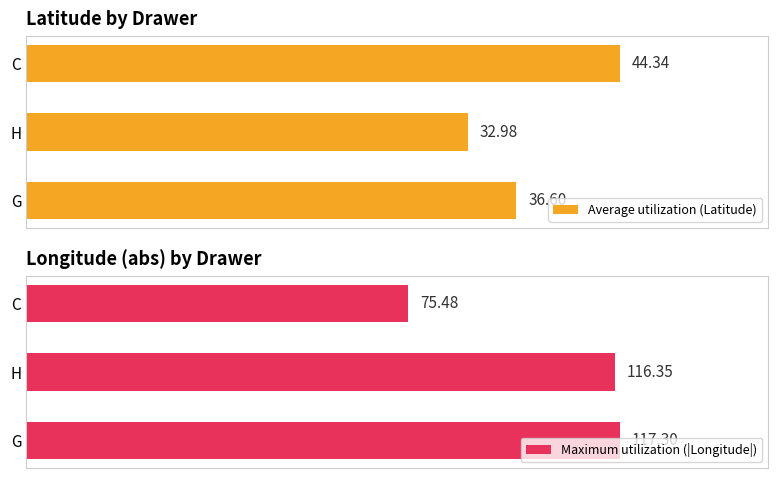

Rank the categories by Average utilization (Latitude) value from lowest to highest.

H, G, C